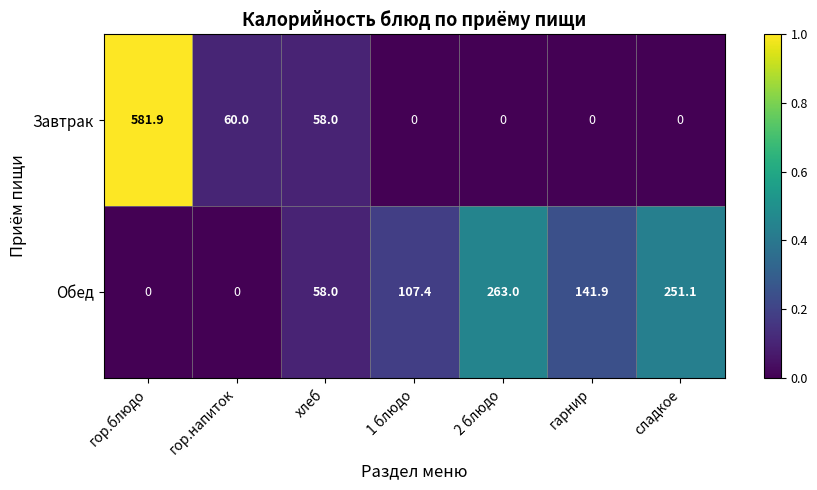

What is the maximum value for Обед?

263.0